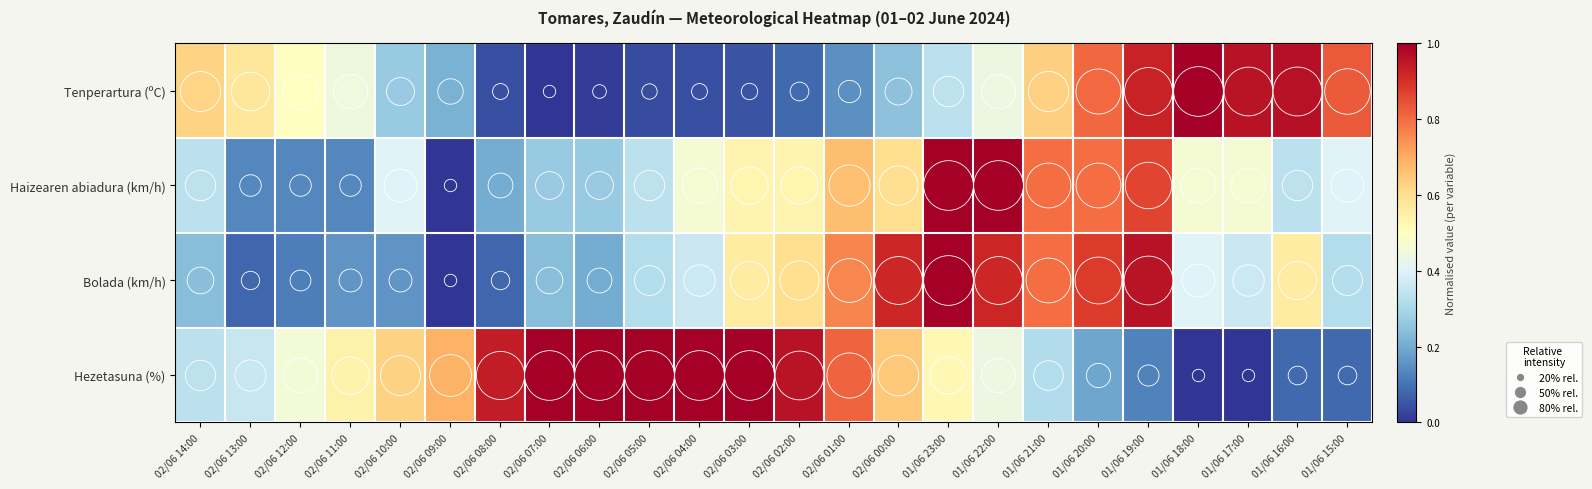

Which category has the lowest value across all series?

02/06 07:00